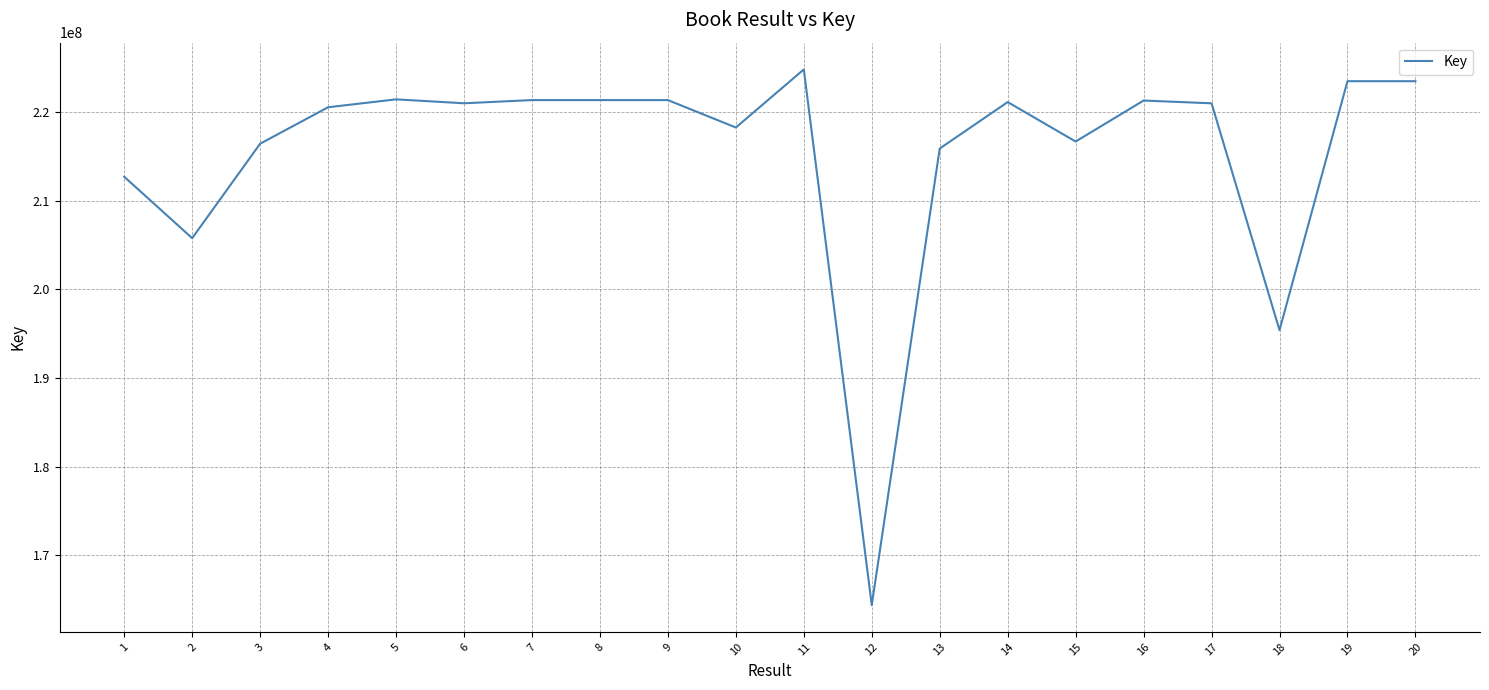

What is the maximum value shown in the chart?

224843812